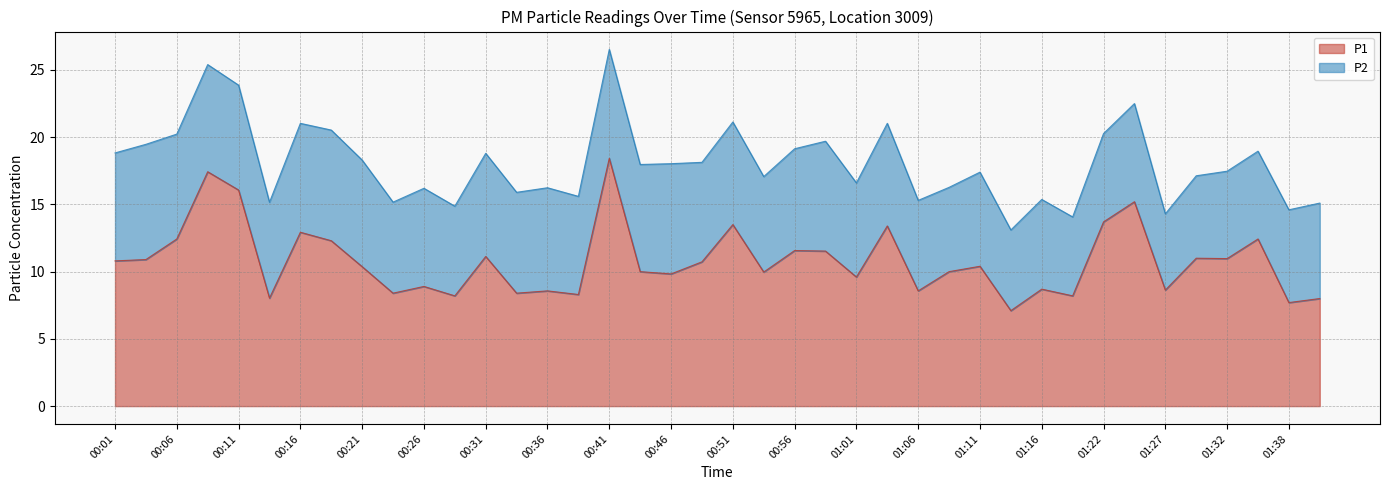

Which label corresponds to the smallest value in the chart?

01:14